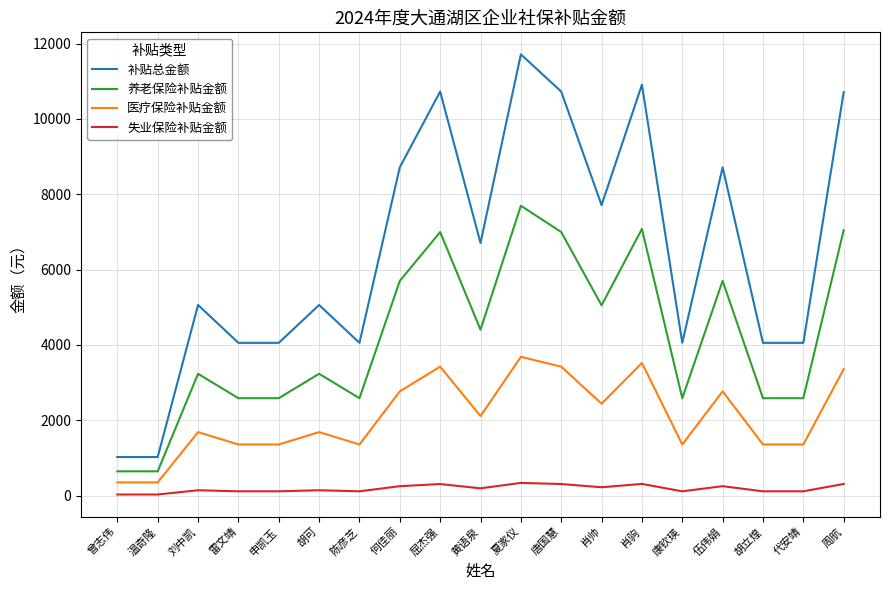

Which series changed the most between 刘中凯 and 周航?

补贴总金额